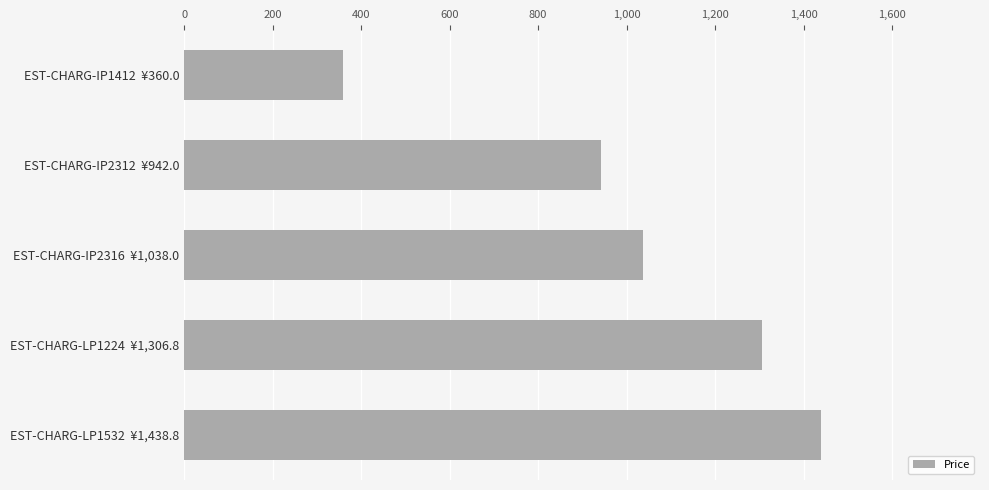

Between EST-CHARG-IP2312  ¥942.0 and EST-CHARG-LP1532  ¥1,438.8, which is larger?

EST-CHARG-LP1532  ¥1,438.8